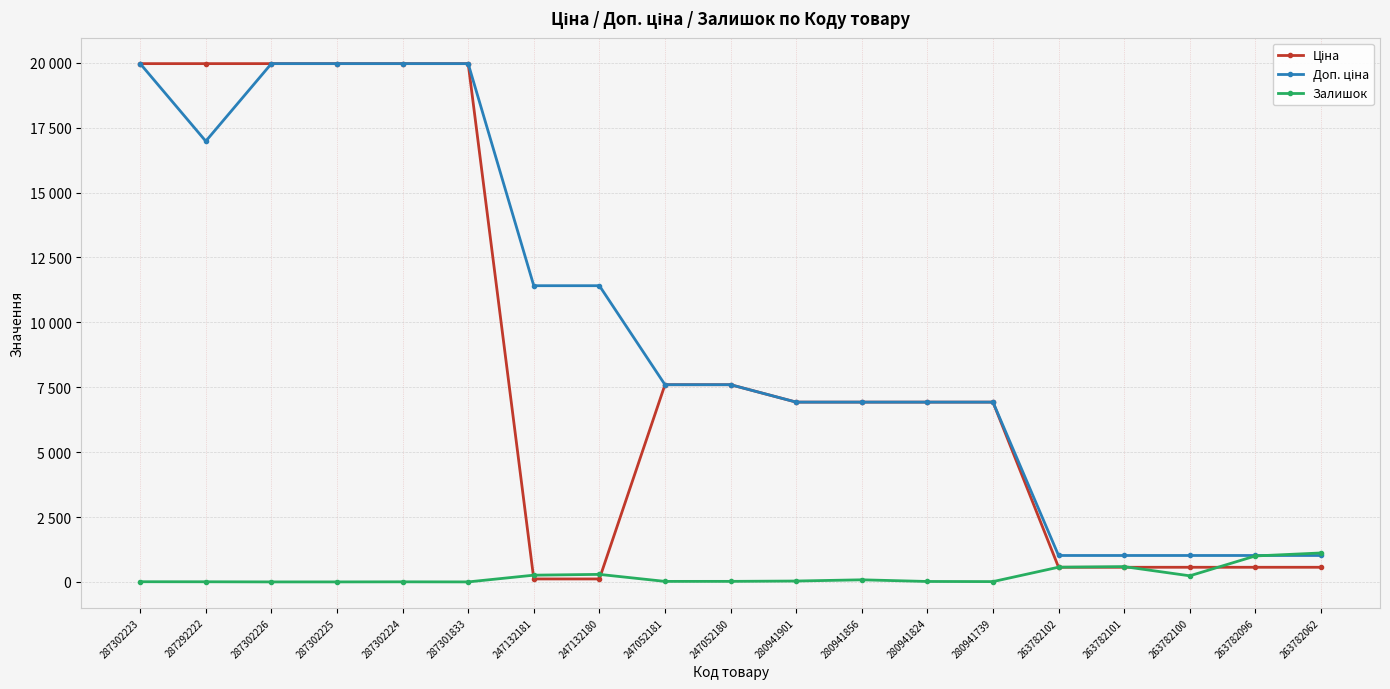

What position from the left is 280941739?

14